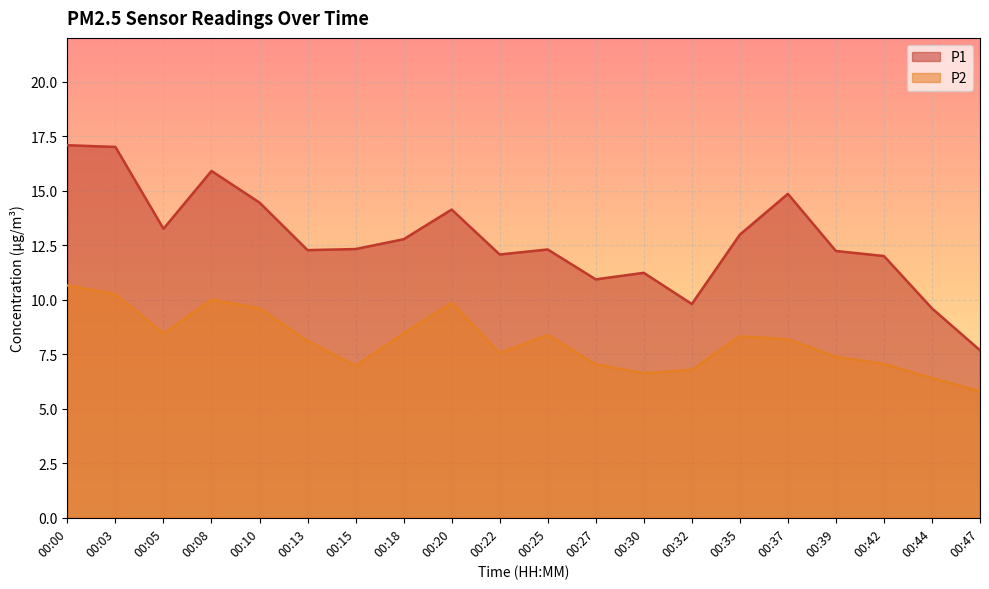

In P1, how many points are lower than both neighbors (excluding endpoints)?

5